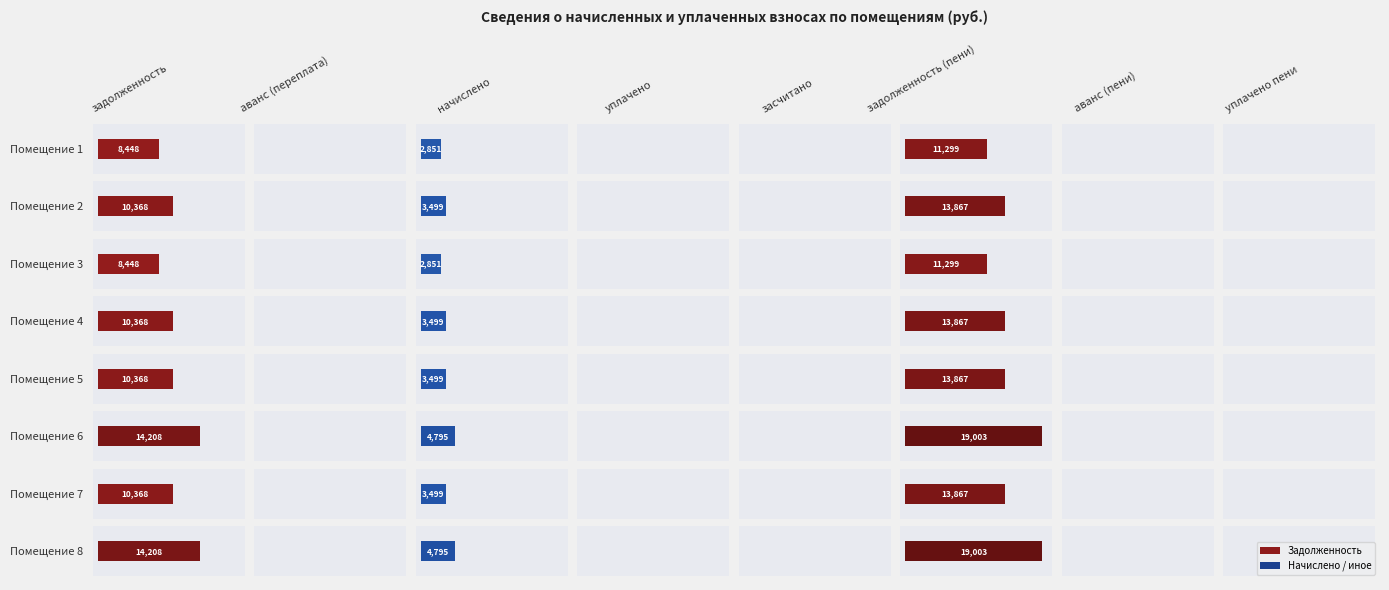

The 8 series shows -10133.1 at 1. True or false?

False